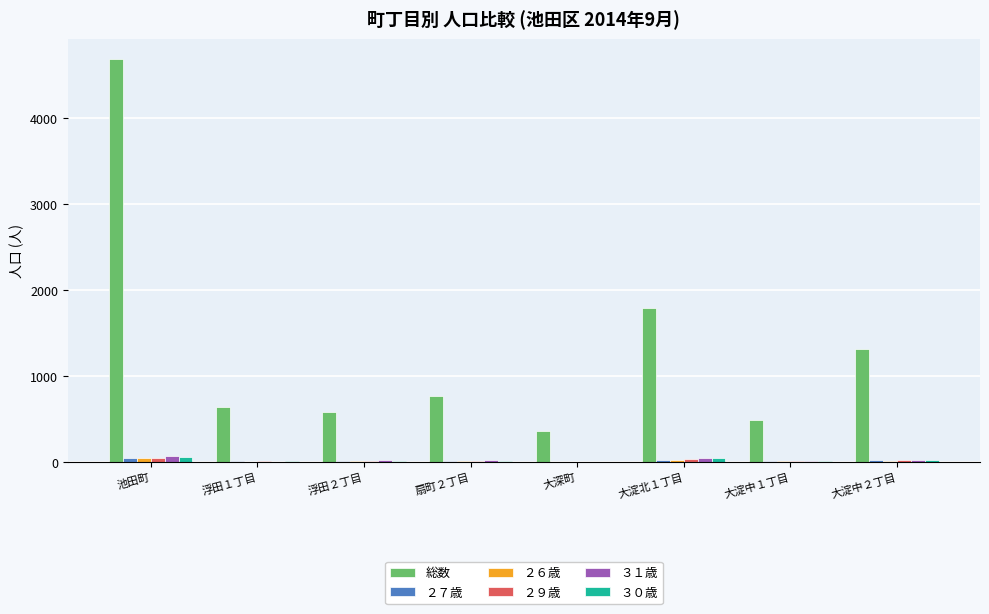

How many groups of bars are there?

8